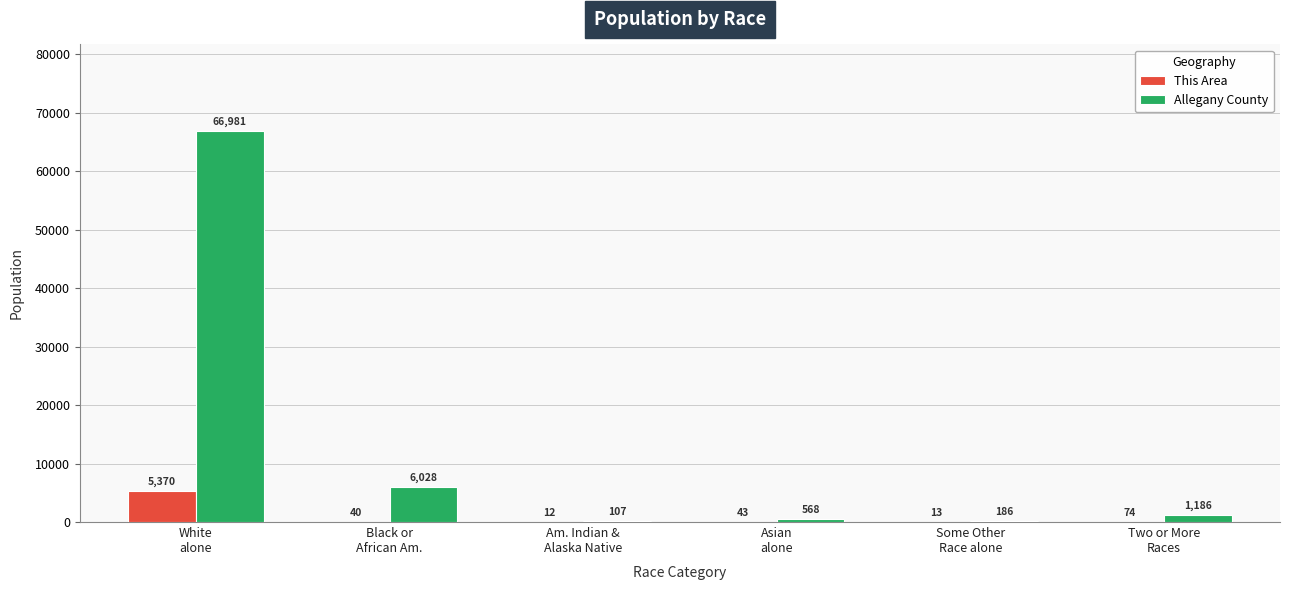

What are all the series names shown in the legend?

This Area, Allegany County